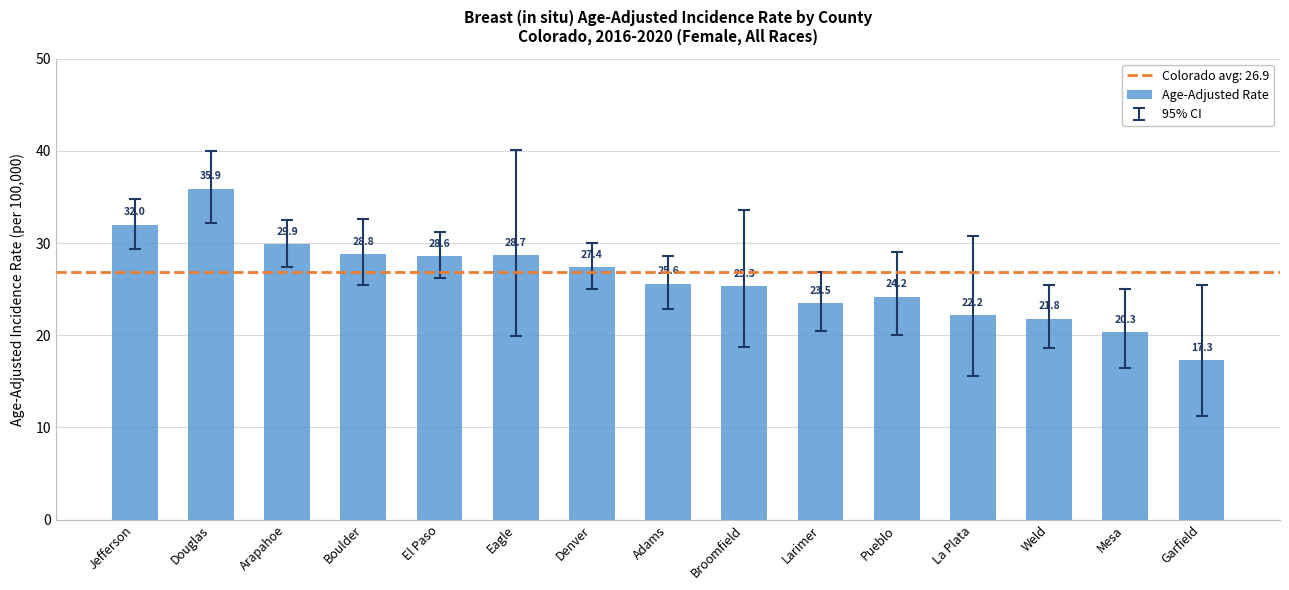

How many bars are there in total?

15